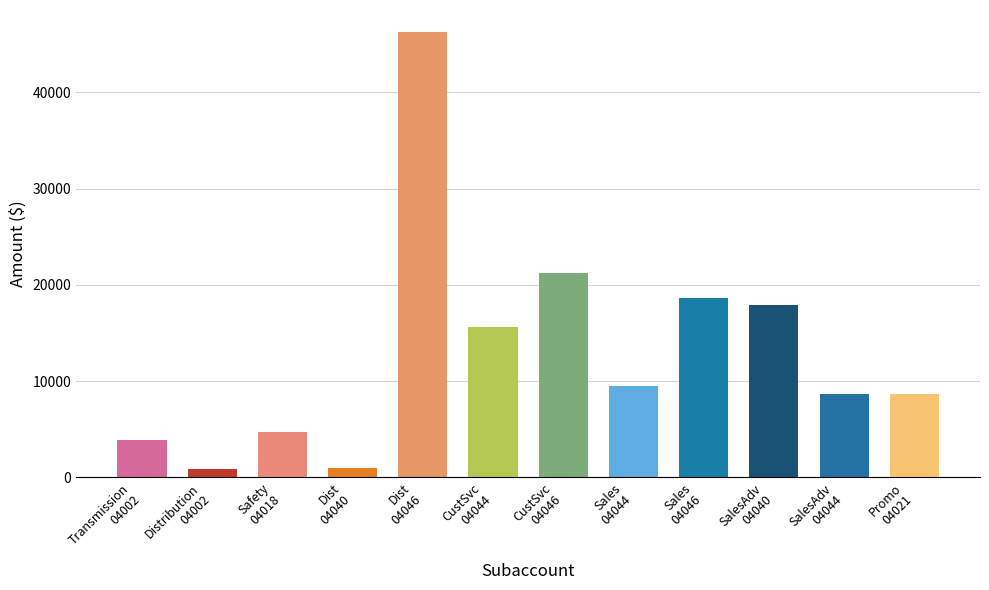

What is the maximum value shown in the chart?

46230.5